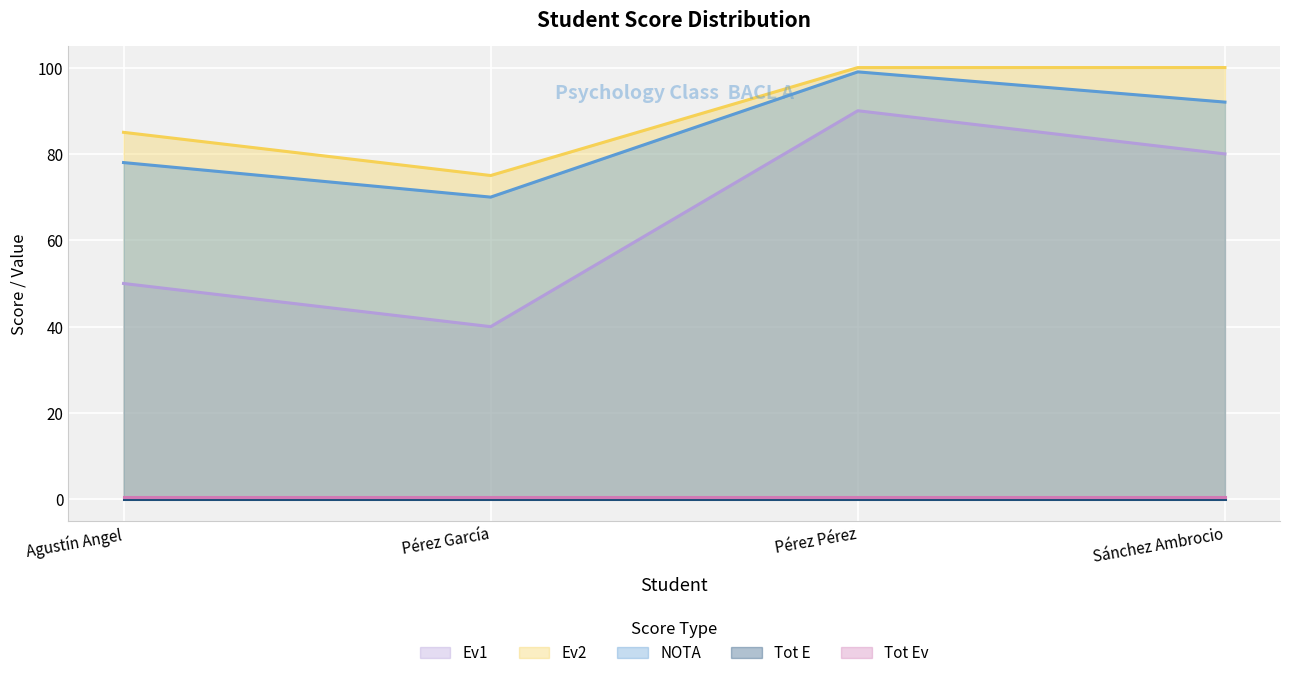

Does the chart display data point markers on the line(s)?

No